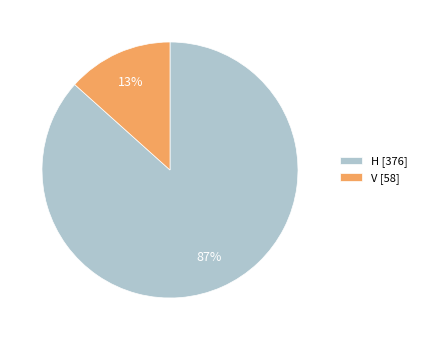

To the nearest percent, what is the average slice percentage?

50%